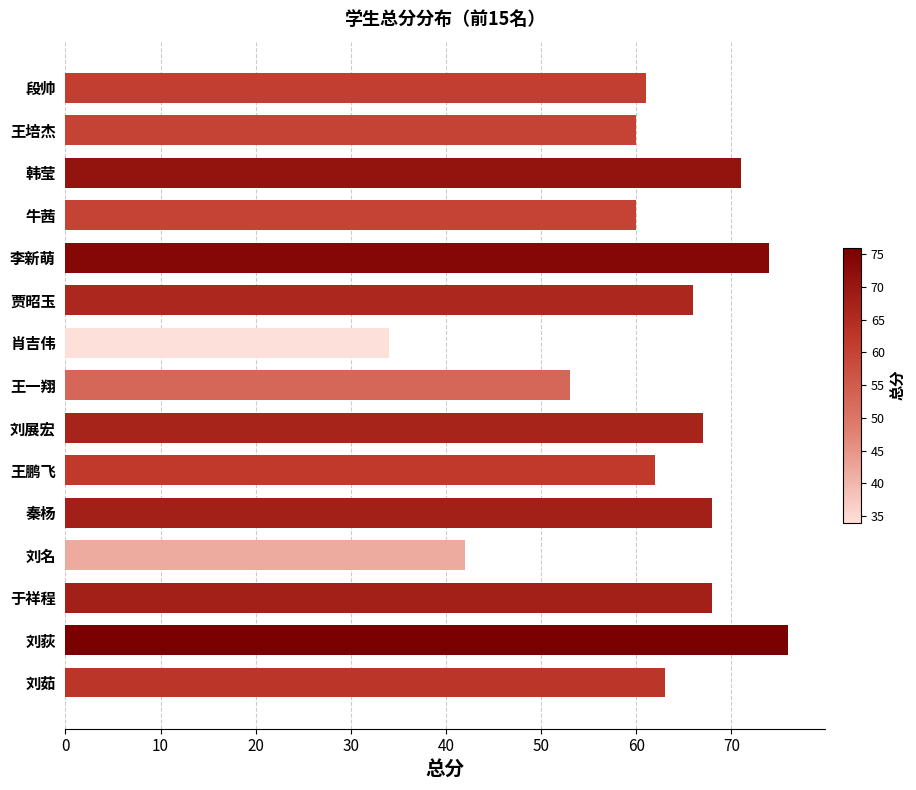

Reading top to bottom, list all the values displayed in this chart.

61	60	71	60	74	66	34	53	67	62	68	42	68	76	63